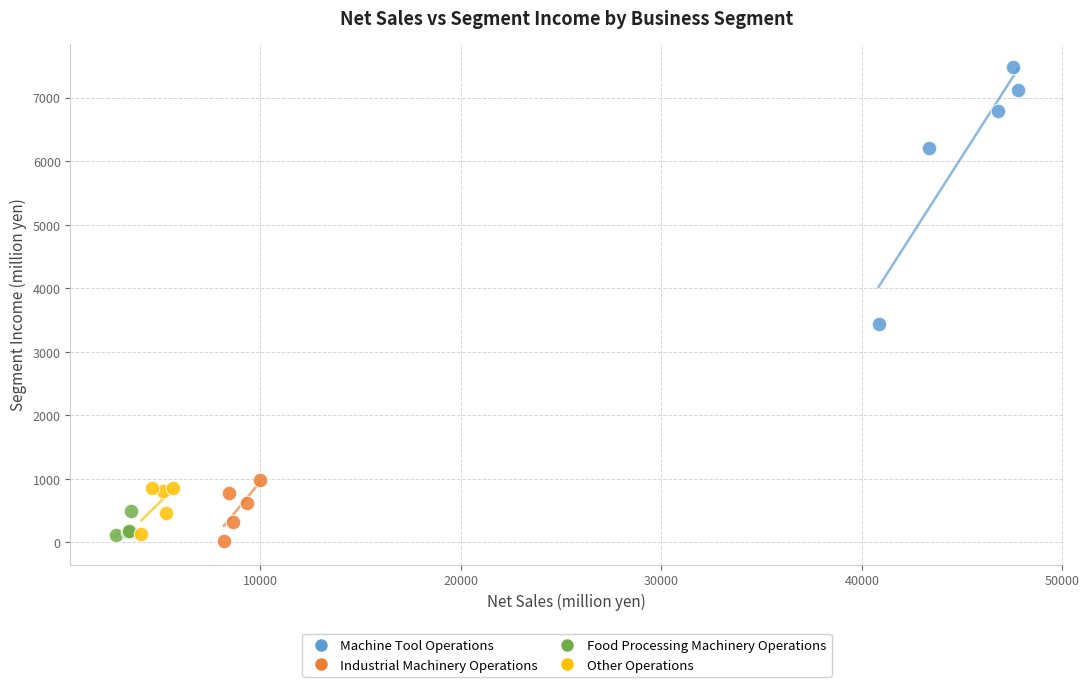

Which series reaches the minimum Y coordinate?

Industrial Machinery Operations